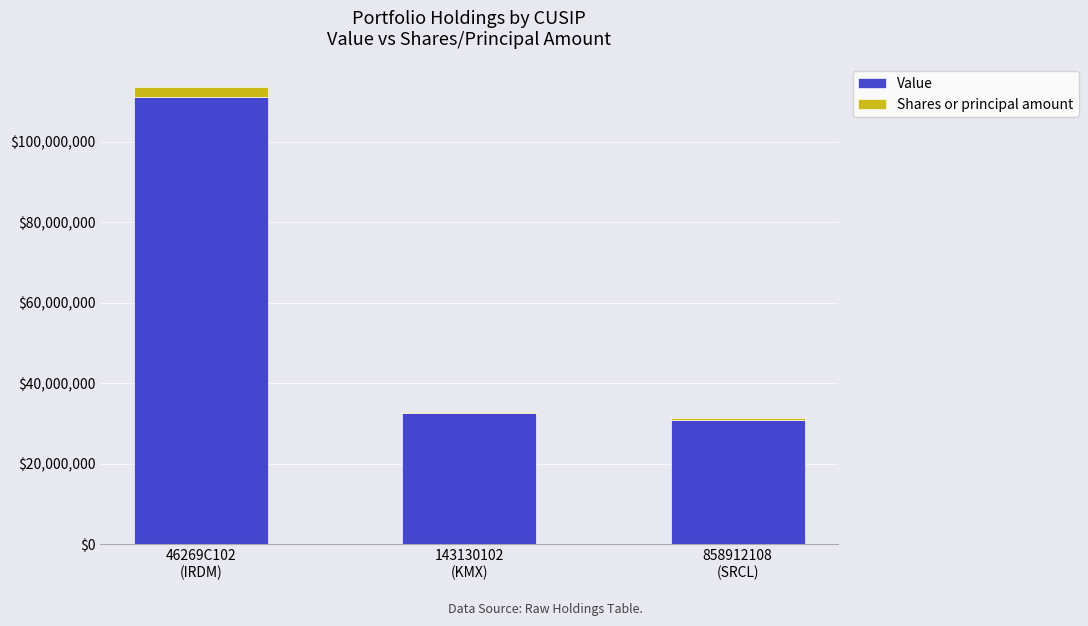

Reading left to right, what are the values for Value?

111073797	32473558	30778185